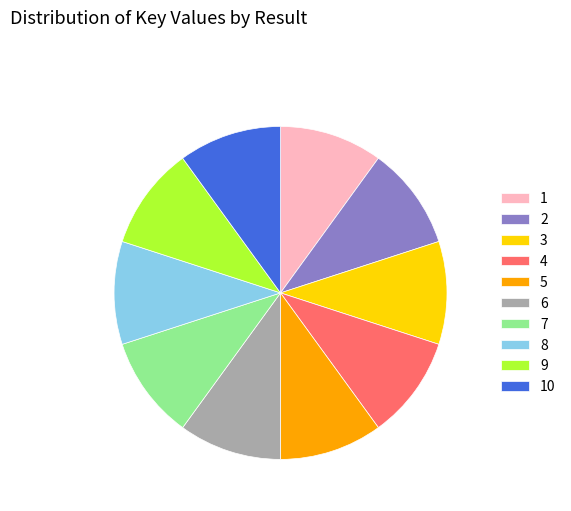

Does any single category account for the majority?

No